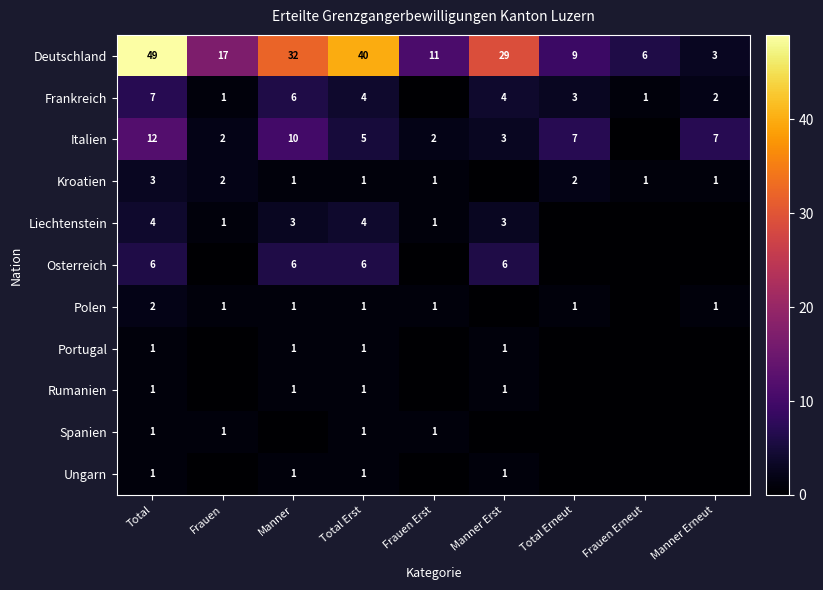

The value of Kroatien at Manner is 1. True or false?

True